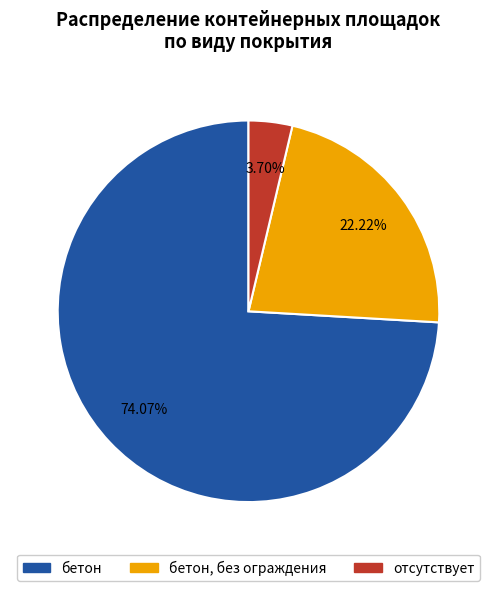

How many segments does this pie chart have?

3